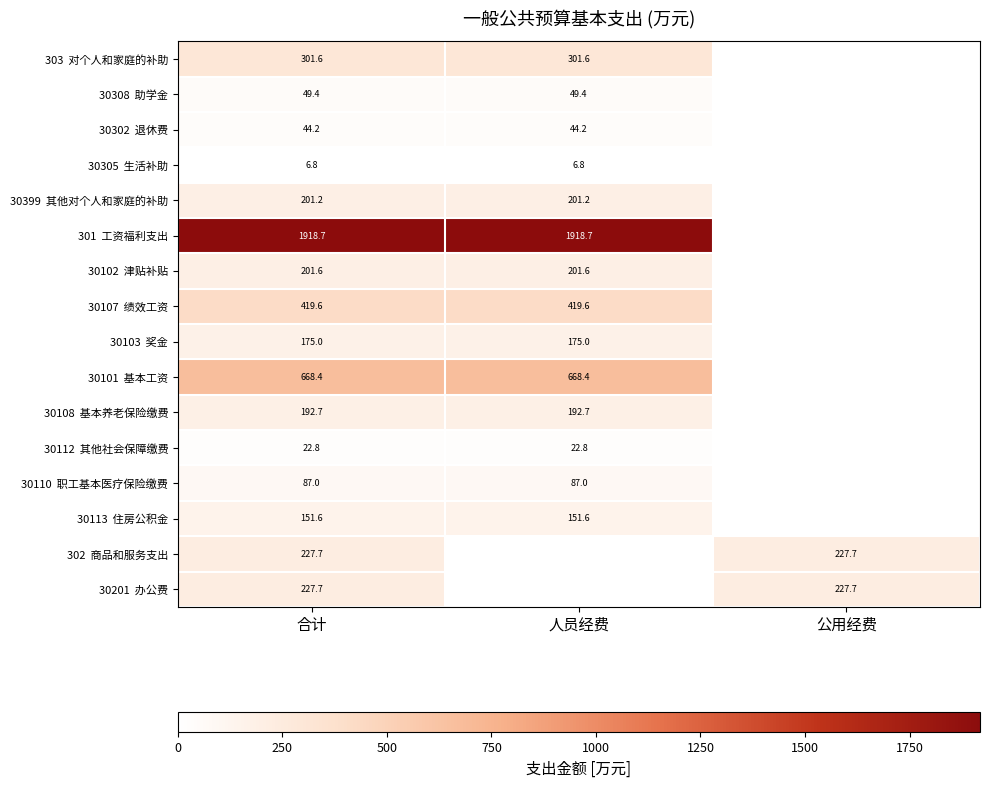

Which series has the largest total across all categories?

301 工资福利支出